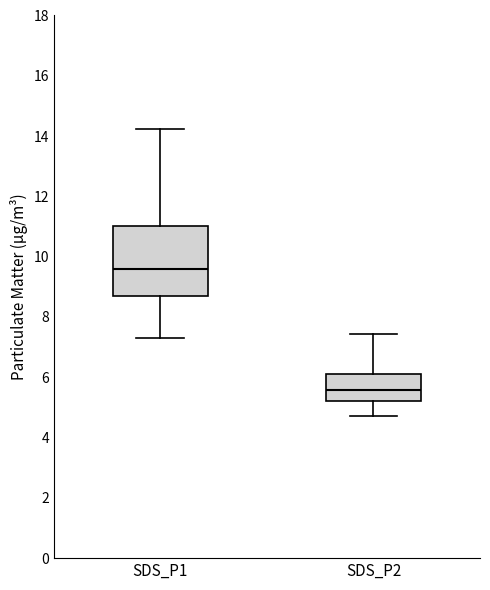

Comparing the boxes themselves (not the whiskers), which one is the tallest?

SDS_P1